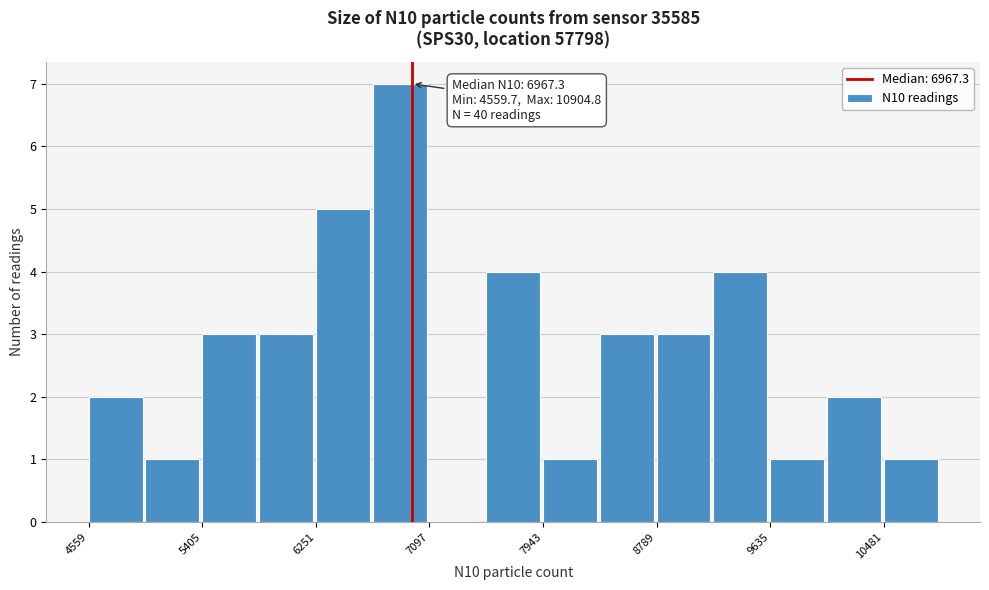

Which range on the x-axis has the tallest bar?

6700 to 7100